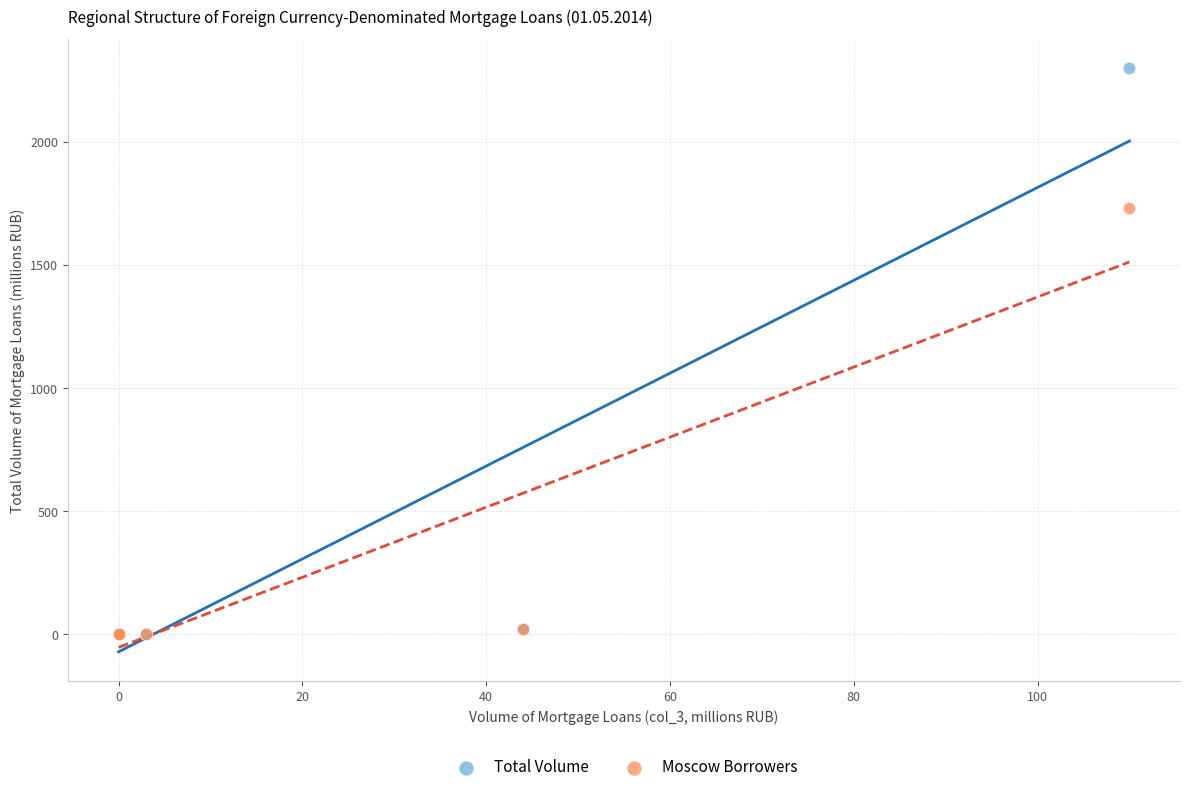

Which series has the largest Y range (max minus min)?

Total Volume